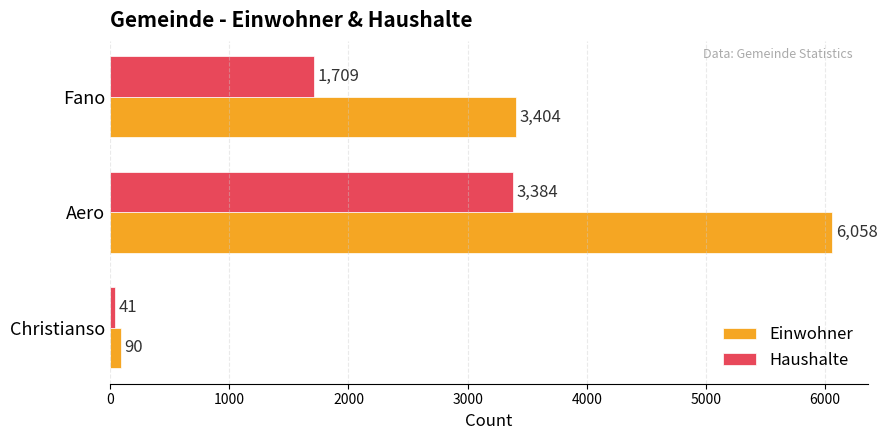

The value of Einwohner at Aero is 6058. True or false?

True